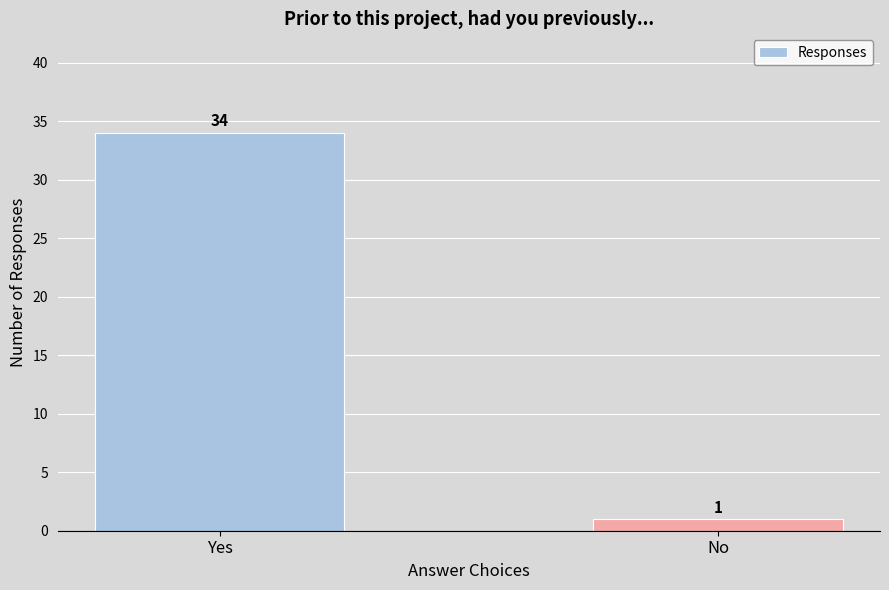

Are the bars horizontal?

No